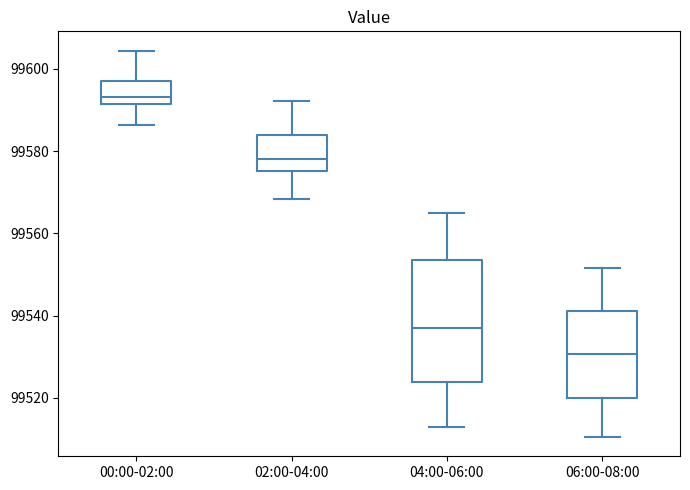

Reading left to right, transcribe this box plot: for each box, give where its median line is, the range the box spans, and where its two whiskers end, as read against the y-axis. The values are not printed on the chart, so give them approximately, as read against the axis.

00:00-02:00: median 99594, box 99592 to 99598, whiskers 99586 to 99604
02:00-04:00: median 99578, box 99576 to 99584, whiskers 99568 to 99592
04:00-06:00: median 99536, box 99524 to 99554, whiskers 99514 to 99566
06:00-08:00: median 99530, box 99520 to 99542, whiskers 99510 to 99552